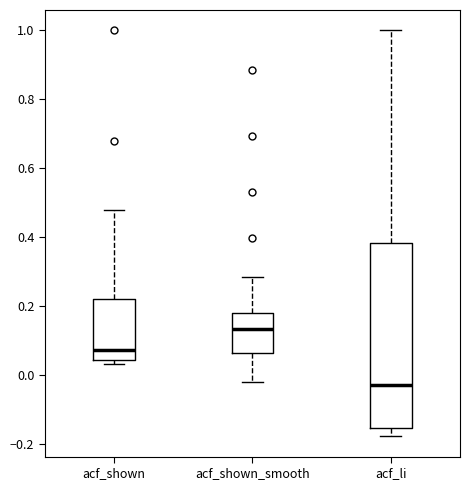

Comparing the boxes themselves (not the whiskers), which one is the tallest?

acf_li